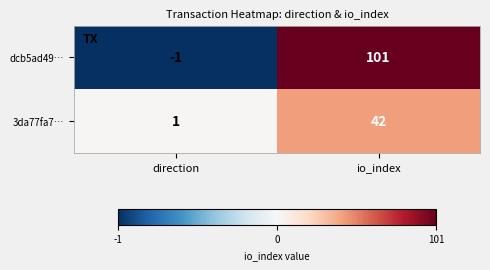

List the series in order of their overall mean, highest first.

dcb5ad49…, 3da77fa7…